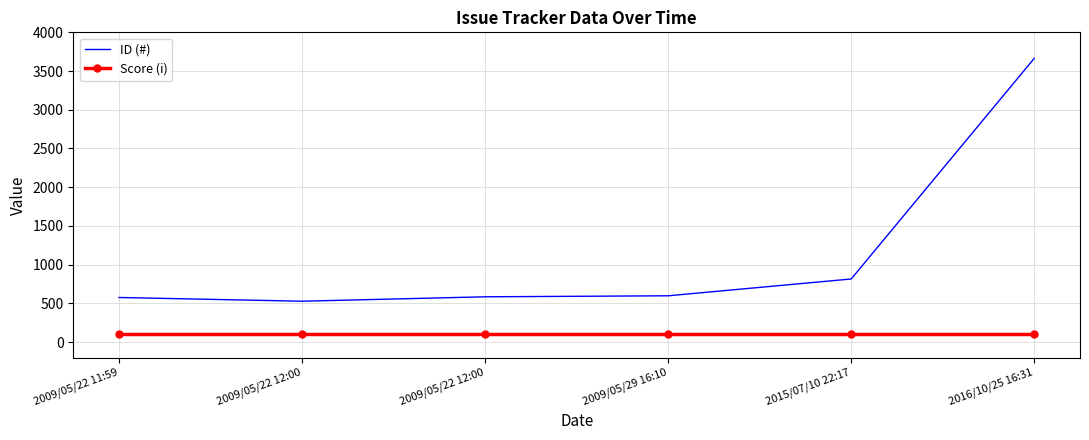

Where is the first local minimum for ID (#)?

2009/05/22 12:00